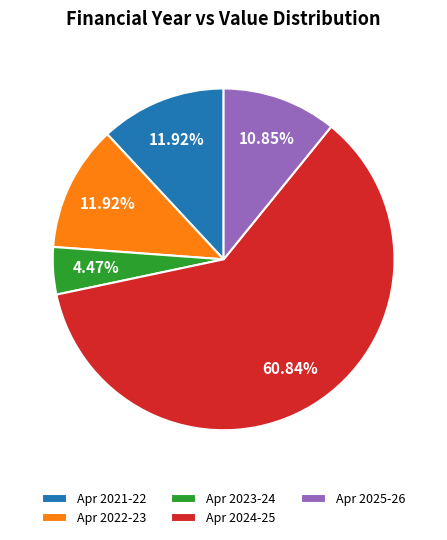

How many slices are in this pie chart?

5